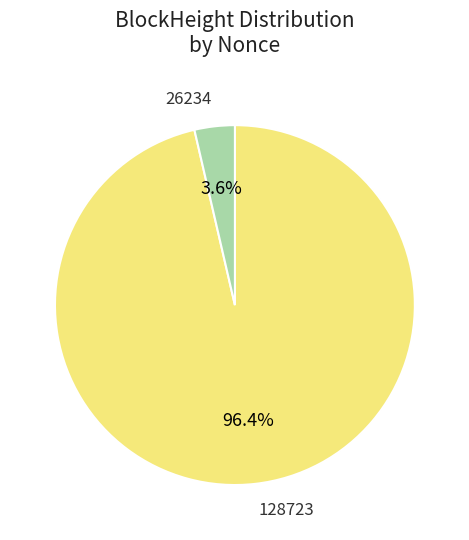

Which has a higher value, 26234 or 128723?

128723